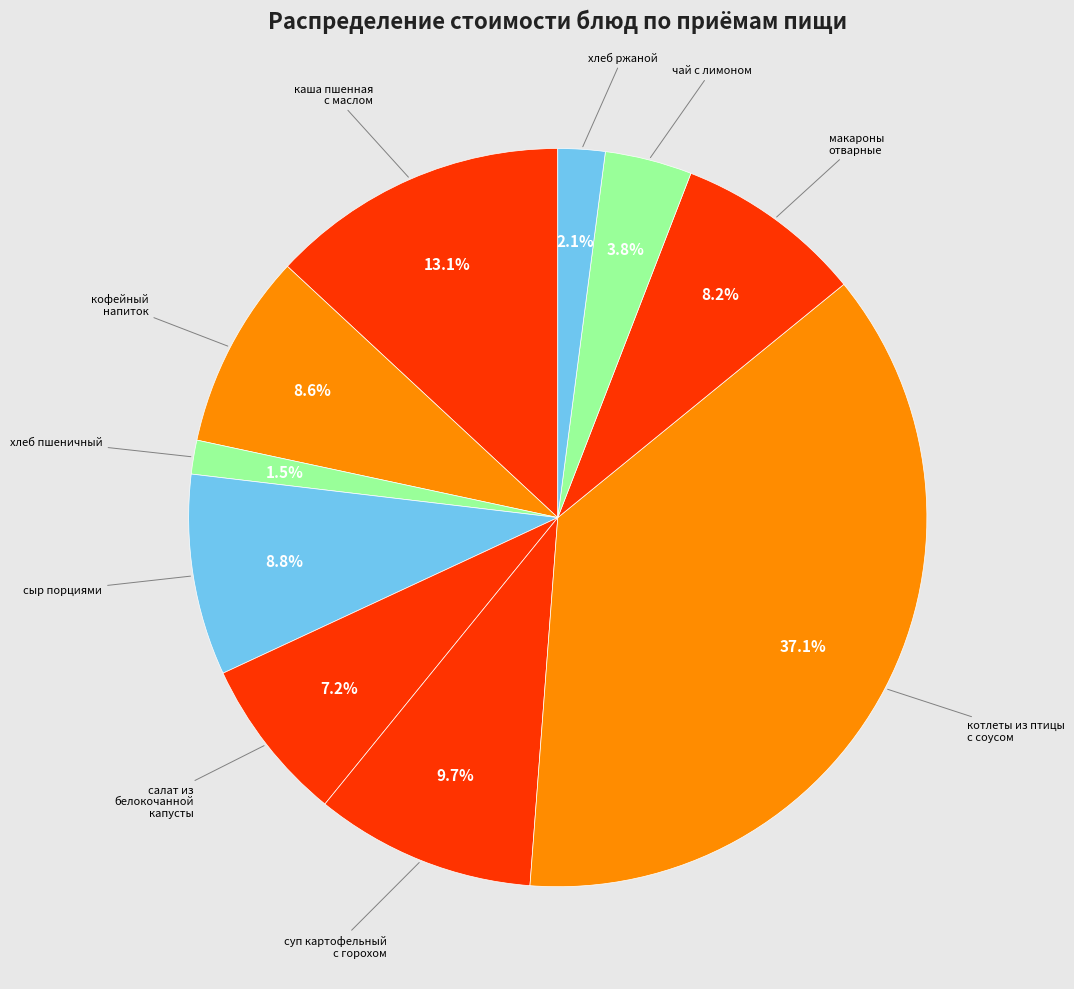

Count the number of slices in the pie.

10